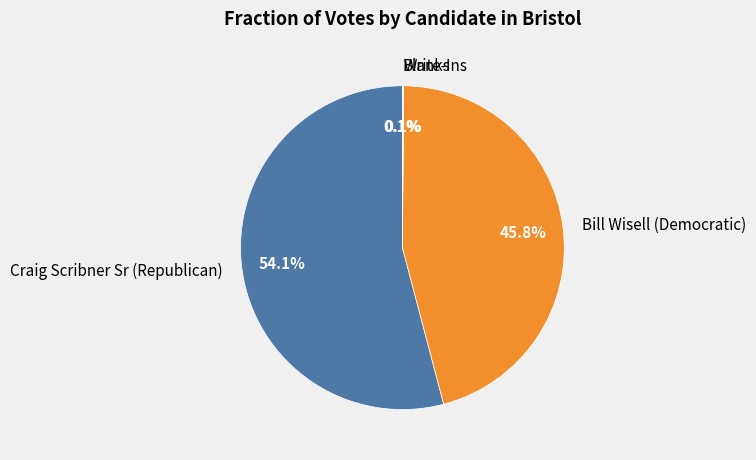

Which category accounts for the majority?

Craig Scribner Sr (Republican)